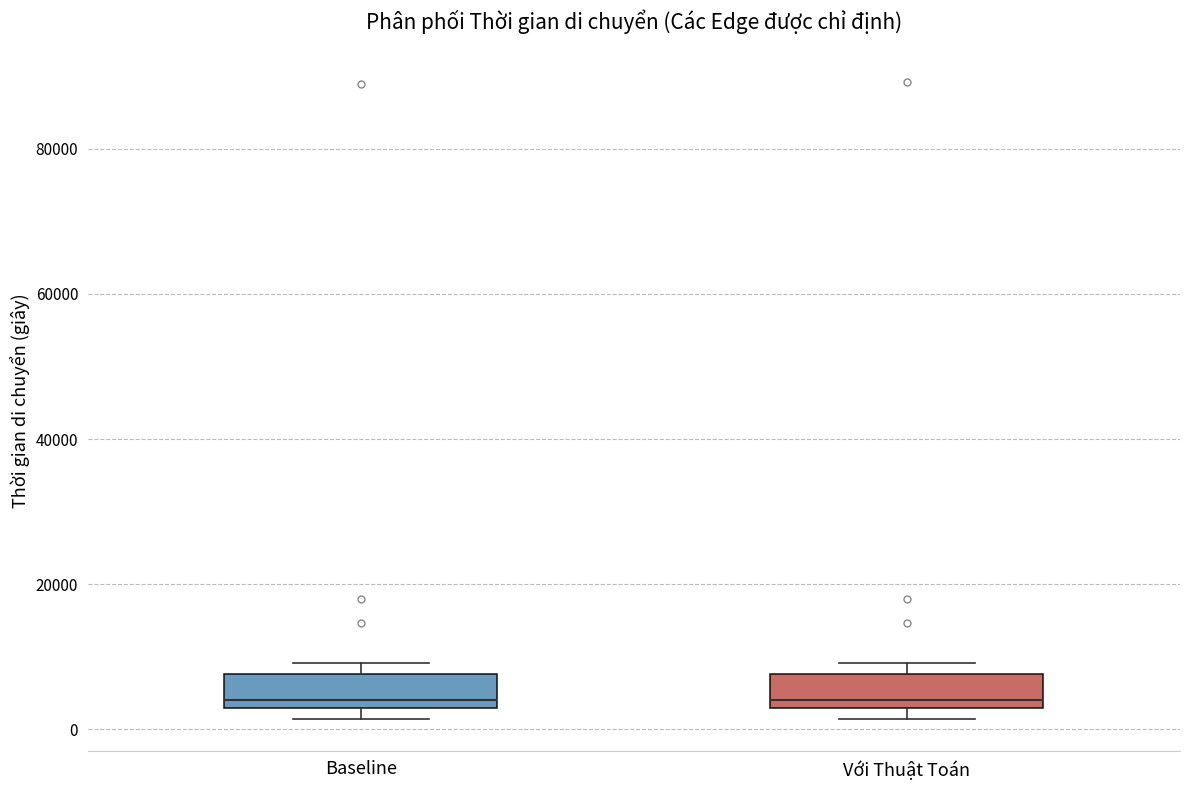

Reading left to right, transcribe this box plot: for each box, give where its median line is, the range the box spans, and where its two whiskers end, as read against the y-axis. The values are not printed on the chart, so give them approximately, as read against the axis.

Baseline: median 4000, box 2000 to 8000, whiskers 2000 (just below the box's lower edge) to 10000
Với Thuật Toán: median 4000, box 2000 to 8000, whiskers 2000 (just below the box's lower edge) to 10000